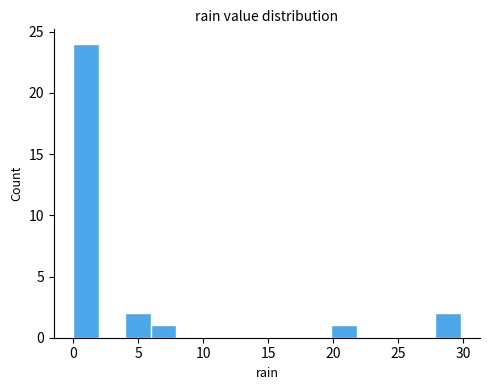

Read against the x-axis, roughly where is the centre of the tallest bar?

1.0